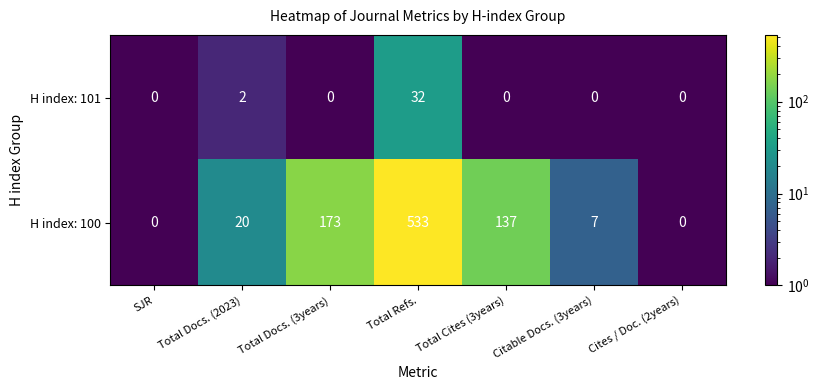

The value of H index: 101 at Total Docs. (3years) is 0. True or false?

True